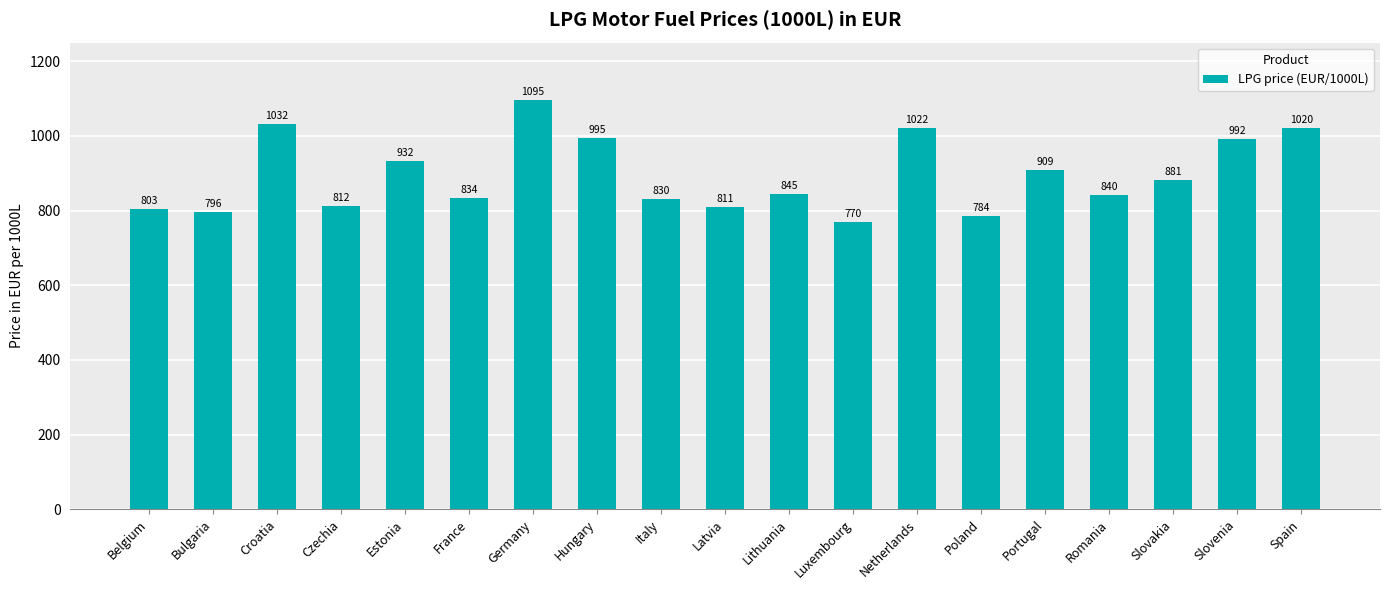

What is the difference between the maximum and minimum values?

325.0